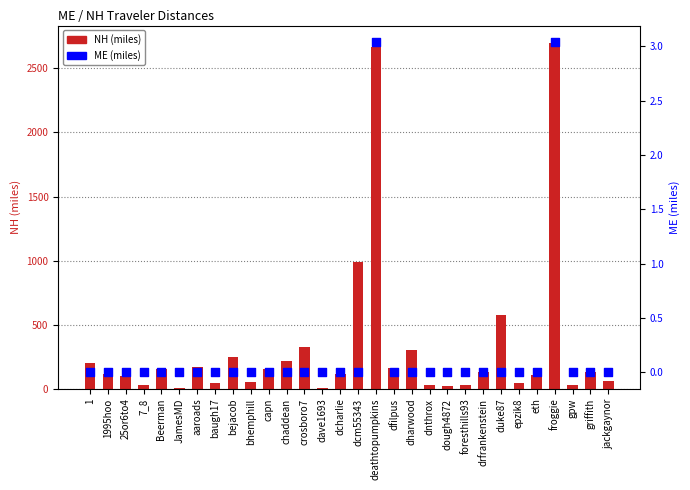

What is the total value across all series at dnthrox?

27.4